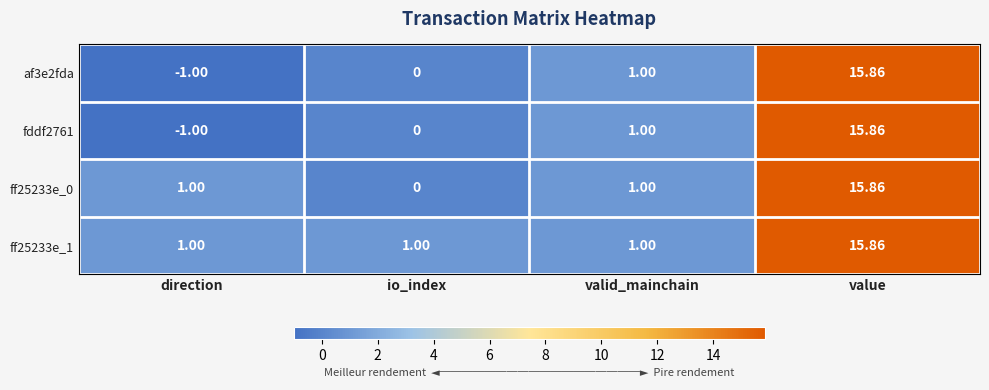

Which category has the highest value across all series?

value